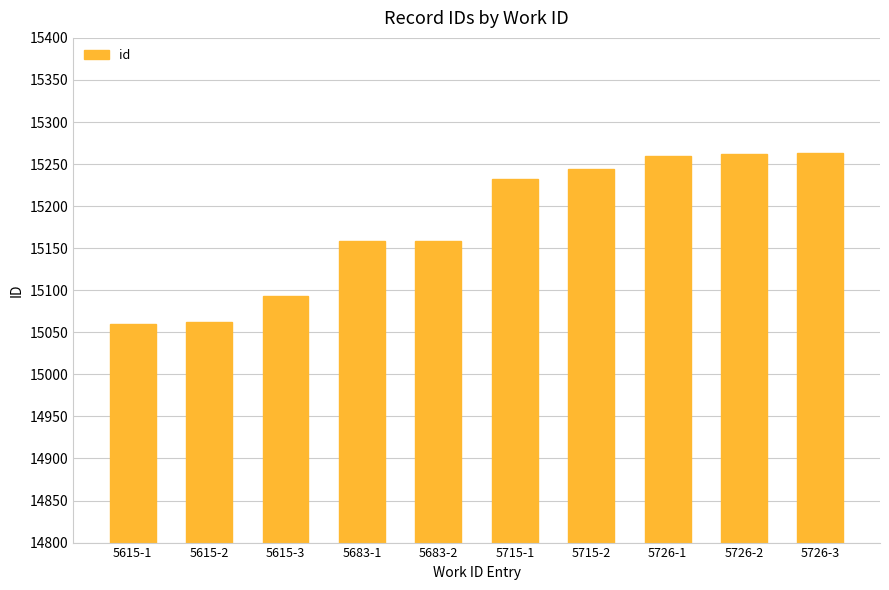

What is the minimum value shown in the chart?

15060